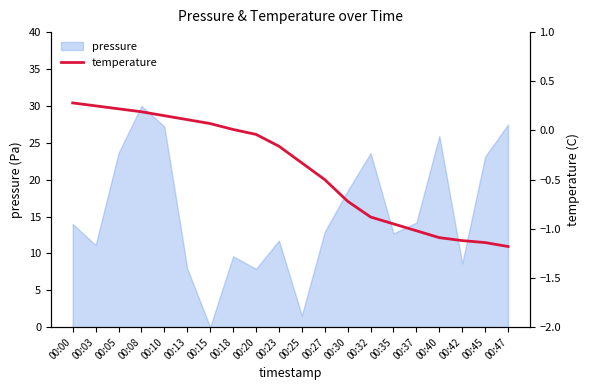

Is it true that pressure equals 4.2 at 00:37?

False